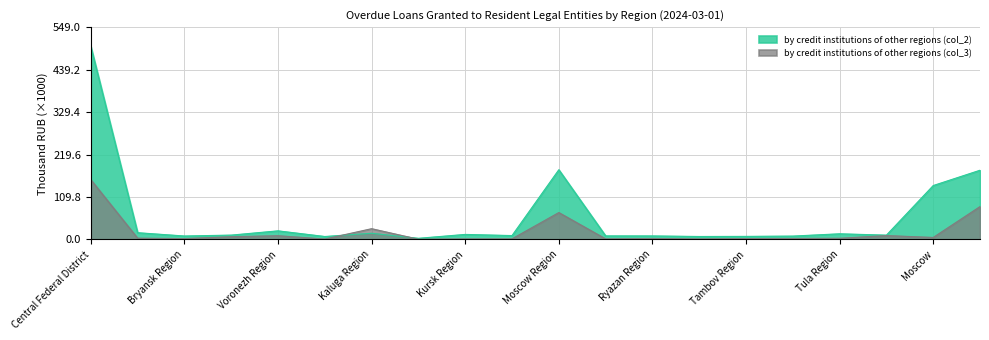

Reading right to left, extract all data points from this chart.

by credit institutions of other regions (col_2): 179.2	139.6	11.2	14.7	8.8	8.0	7.8	9.2	9.3	180.5	10.1	13.1	3.1	16.1	7.7	22.4	11.3	9.0	17.6	499.6
by credit institutions of other regions (col_3): 85.2	5.3	10.1	3.1	2.7	2.4	1.6	2.6	1.6	69.7	1.7	1.6	0.7	27.9	1.2	9.8	7.1	2.3	3.4	154.8